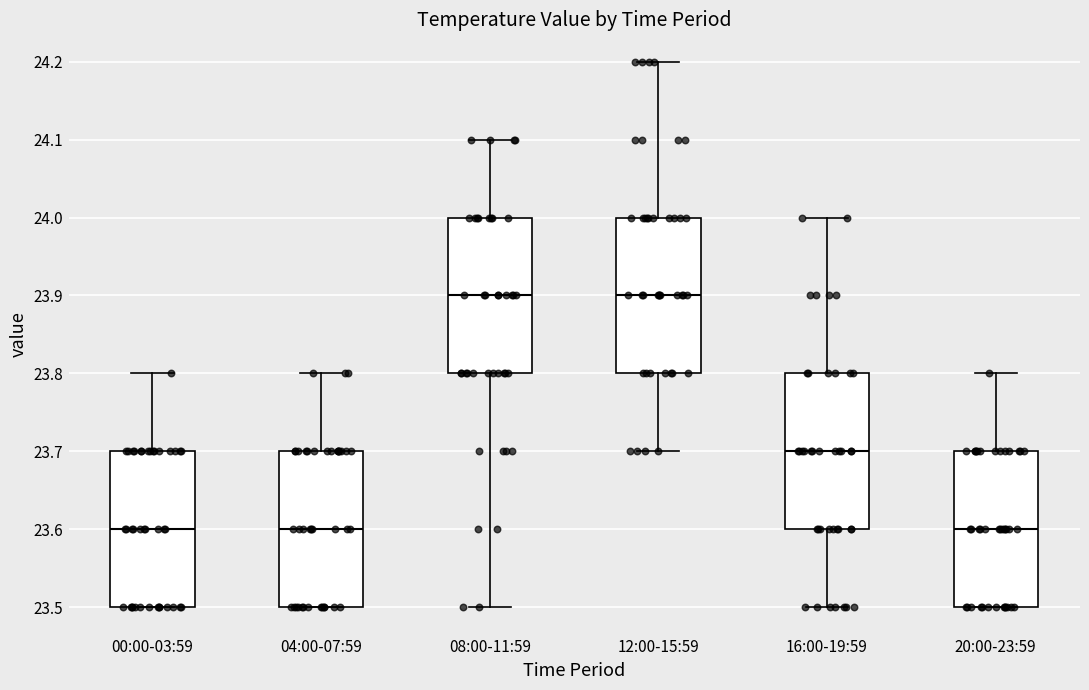

Reading left to right, read every box against the y-axis: the position of its median line, the range the box covers, and the ends of its whiskers. The values are not printed on the chart, so give them approximately, as read against the axis.

00:00-03:59: median 23.6, box 23.5 to 23.7, whiskers 23.5 to 23.8
04:00-07:59: median 23.6, box 23.5 to 23.7, whiskers 23.5 to 23.8
08:00-11:59: median 23.9, box 23.8 to 24.0, whiskers 23.5 to 24.1
12:00-15:59: median 23.9, box 23.8 to 24.0, whiskers 23.7 to 24.2
16:00-19:59: median 23.7, box 23.6 to 23.8, whiskers 23.5 to 24.0
20:00-23:59: median 23.6, box 23.5 to 23.7, whiskers 23.5 to 23.8